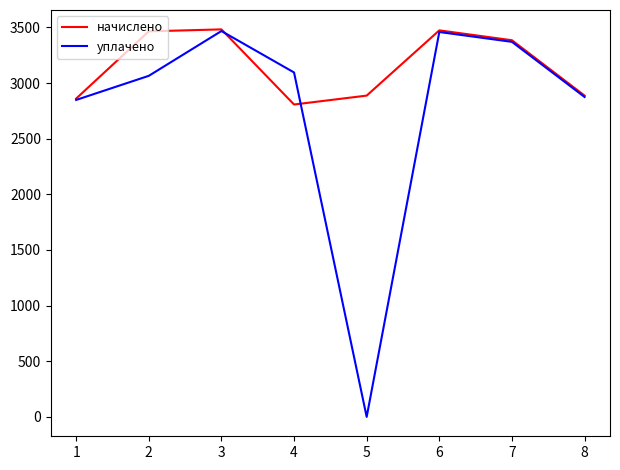

How many values in the начислено series exceed 3384?

4